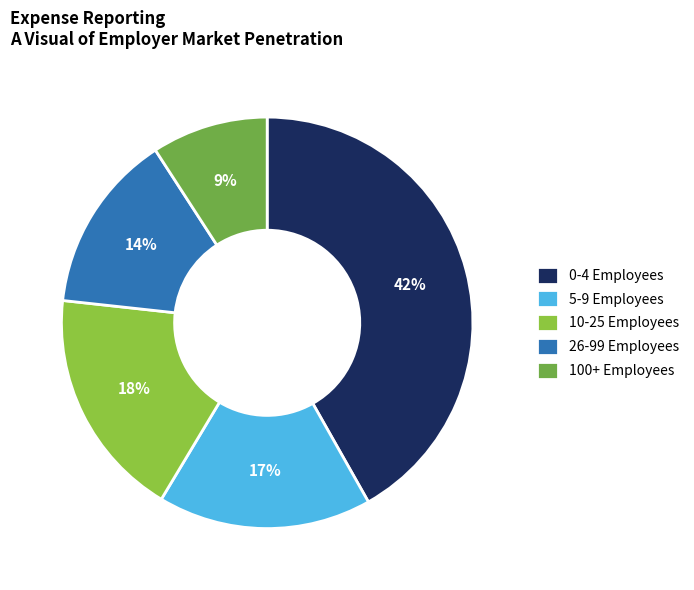

Rank the categories by value from lowest to highest.

100+ Employees, 26-99 Employees, 5-9 Employees, 10-25 Employees, 0-4 Employees